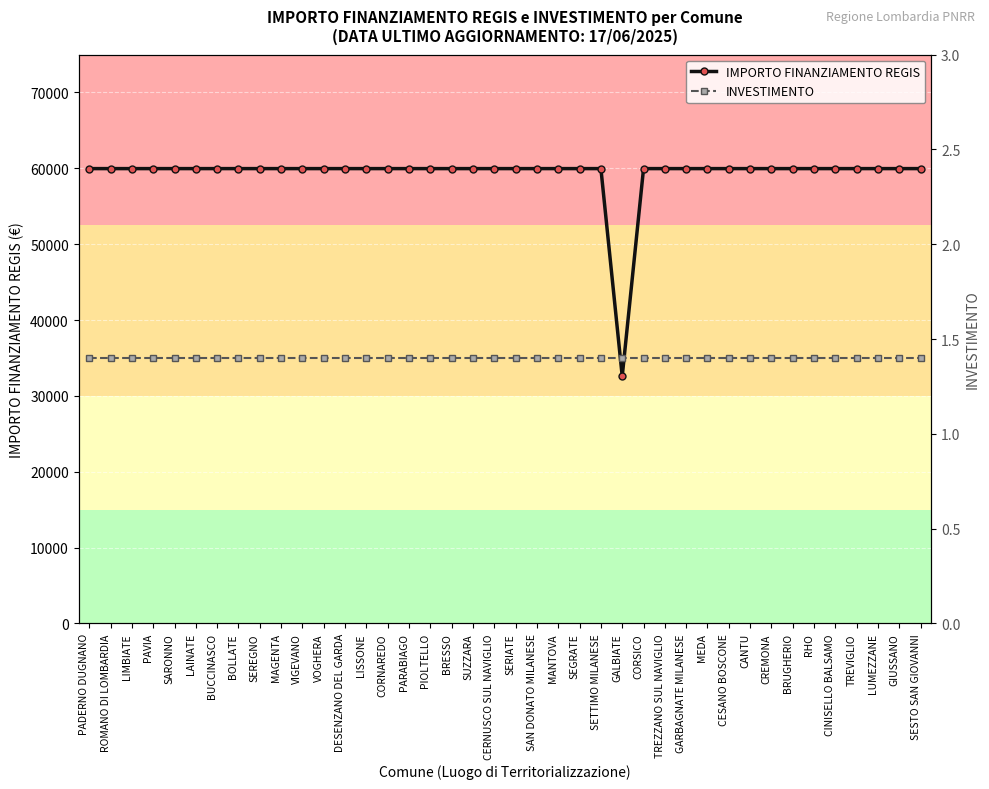

True or false: INVESTIMENTO and IMPORTO FINANZIAMENTO REGIS intersect in this chart.

False